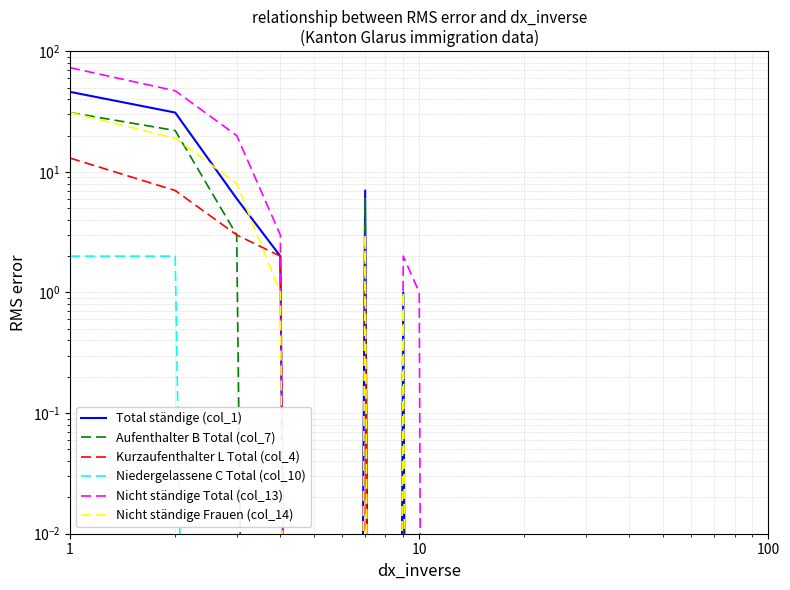

Reading left to right, what are all the values shown in this chart?

Total ständige (col_1): 46.0	31.0	6.0	2.0	0.0	0.0	7.0	0.0	1.0	0.0	0.0	0.0
Aufenthalter B Total (col_7): 31.0	22.0	3.0	0.0	0.0	0.0	6.0	0.0	1.0	0.0	0.0	0.0
Kurzaufenthalter L Total (col_4): 13.0	7.0	3.0	2.0	0.0	0.0	1.0	0.0	0.0	0.0	0.0	0.0
Niedergelassene C Total (col_10): 2.0	2.0	0.0	0.0	0.0	0.0	0.0	0.0	0.0	0.0	0.0	0.0
Nicht ständige Total (col_13): 73.0	47.0	20.0	3.0	0.0	0.0	3.0	0.0	2.0	1.0	0.0	0.0
Nicht ständige Frauen (col_14): 31.0	19.0	8.0	1.0	0.0	0.0	3.0	0.0	1.0	0.0	0.0	0.0